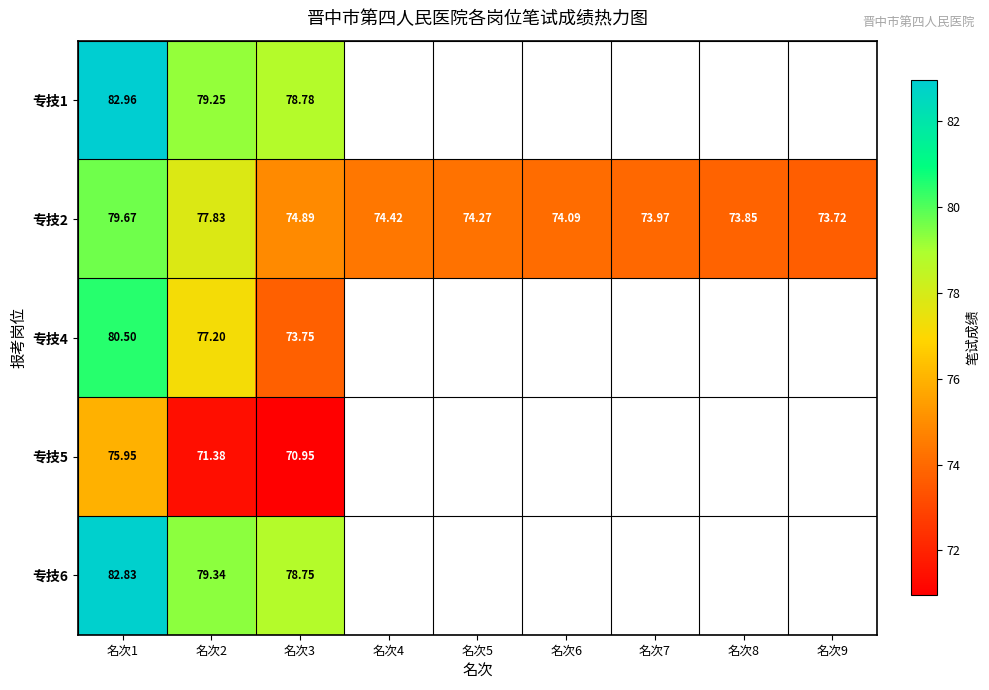

How many series are shown in this chart?

5